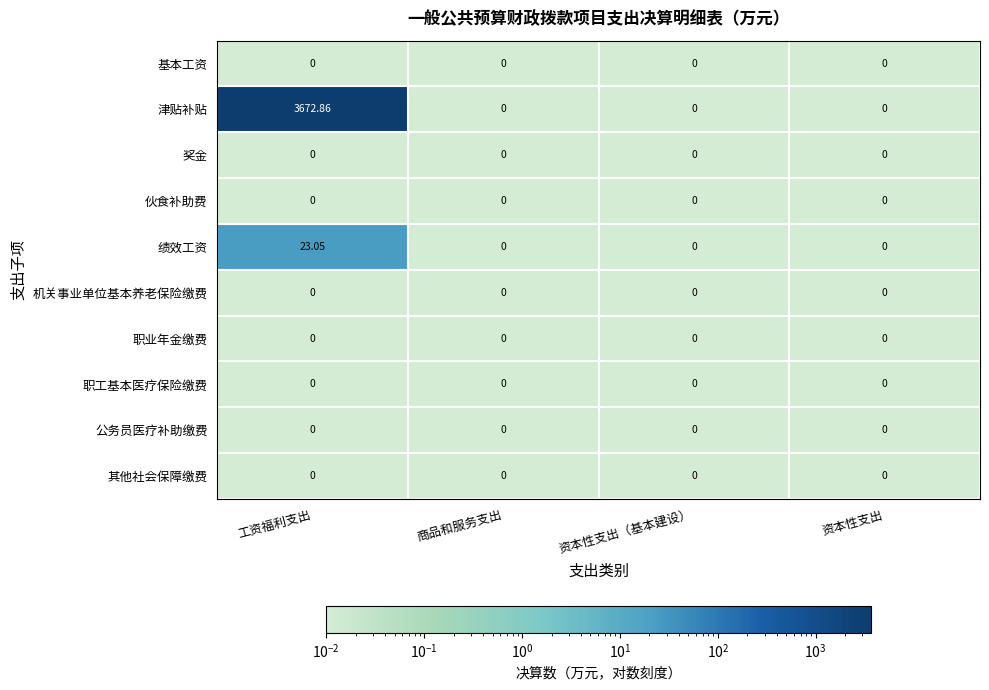

Is the value of 津贴补贴 at 工资福利支出 greater than the value of 基本工资 at 资本性支出?

Yes